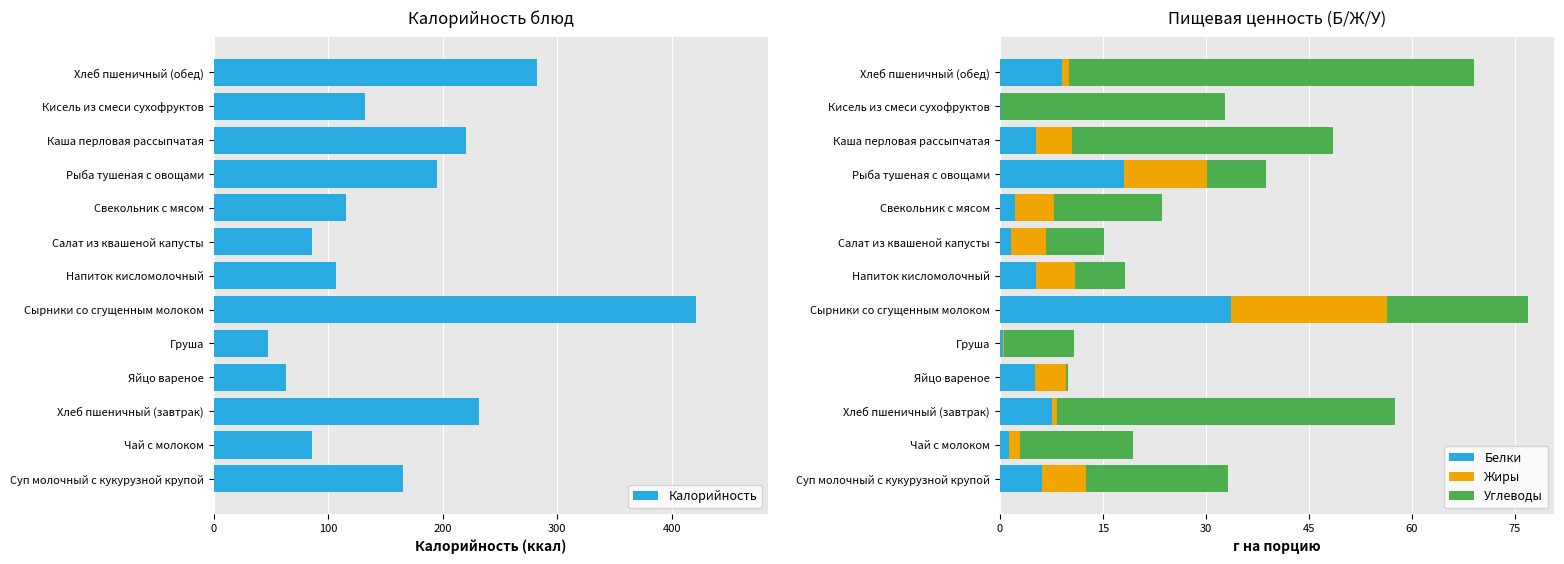

What is the sum of all Белки values?

96.2